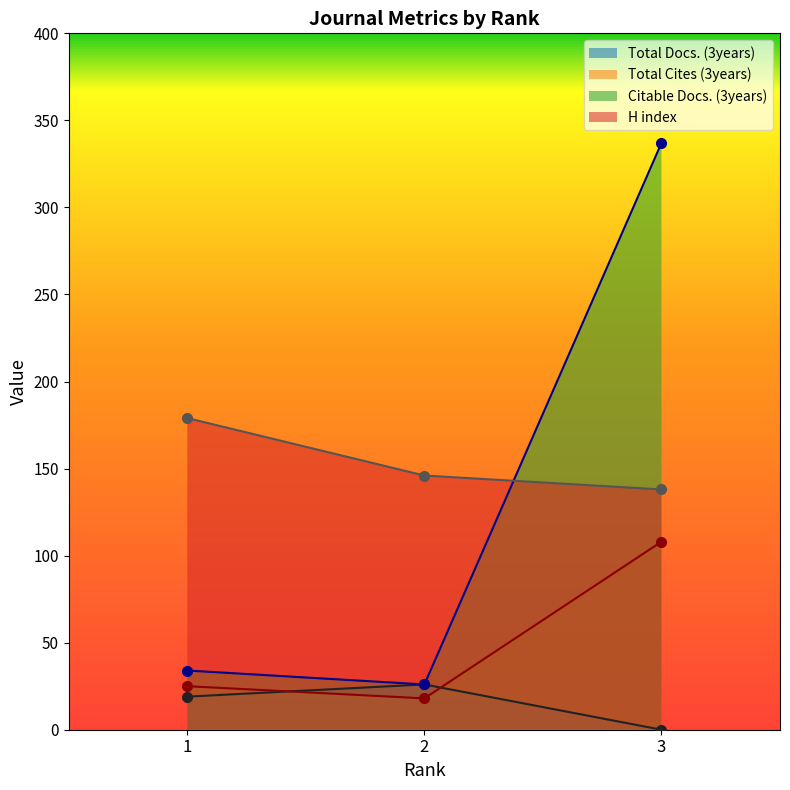

At which category does the chart reach its peak across all series?

3